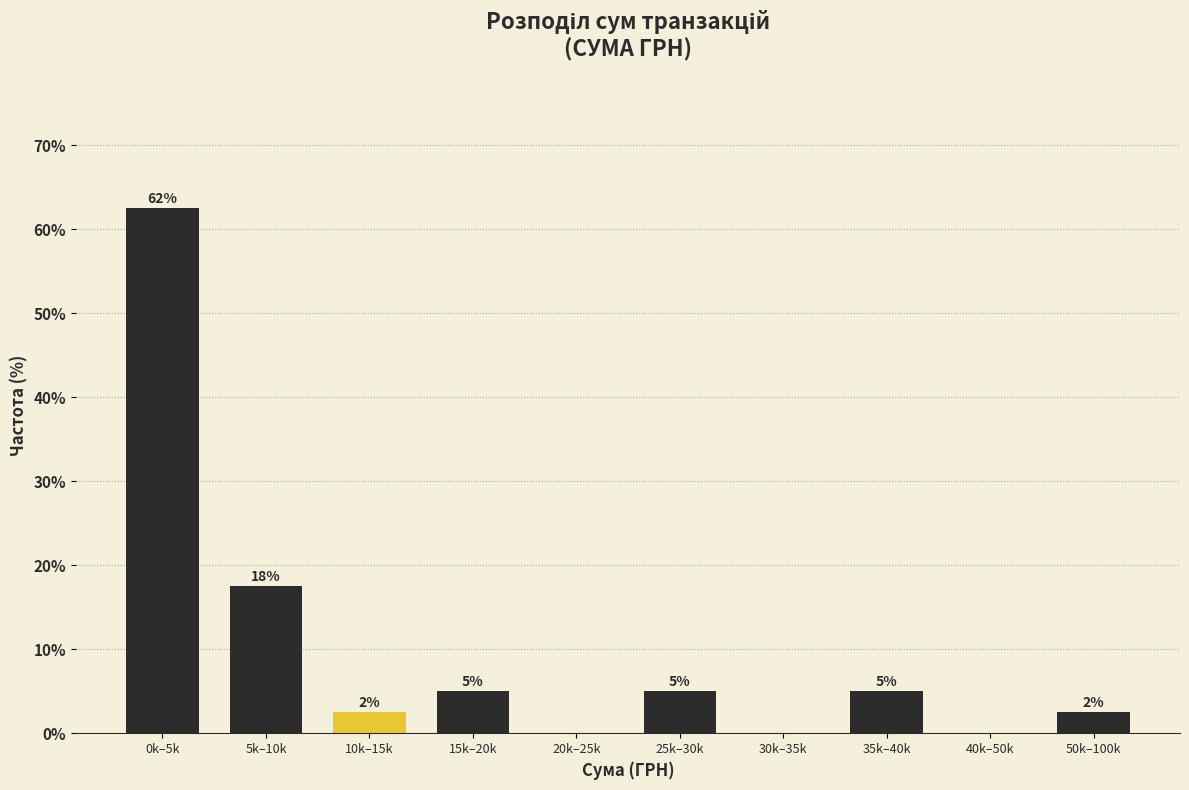

Are the bars horizontal?

No